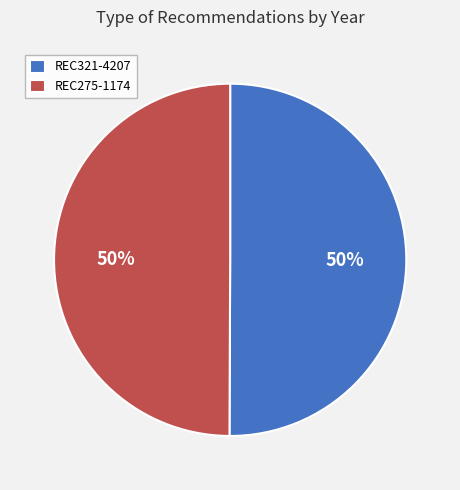

Approximately how many times larger is the value at REC275-1174 compared to REC321-4207?

1.0